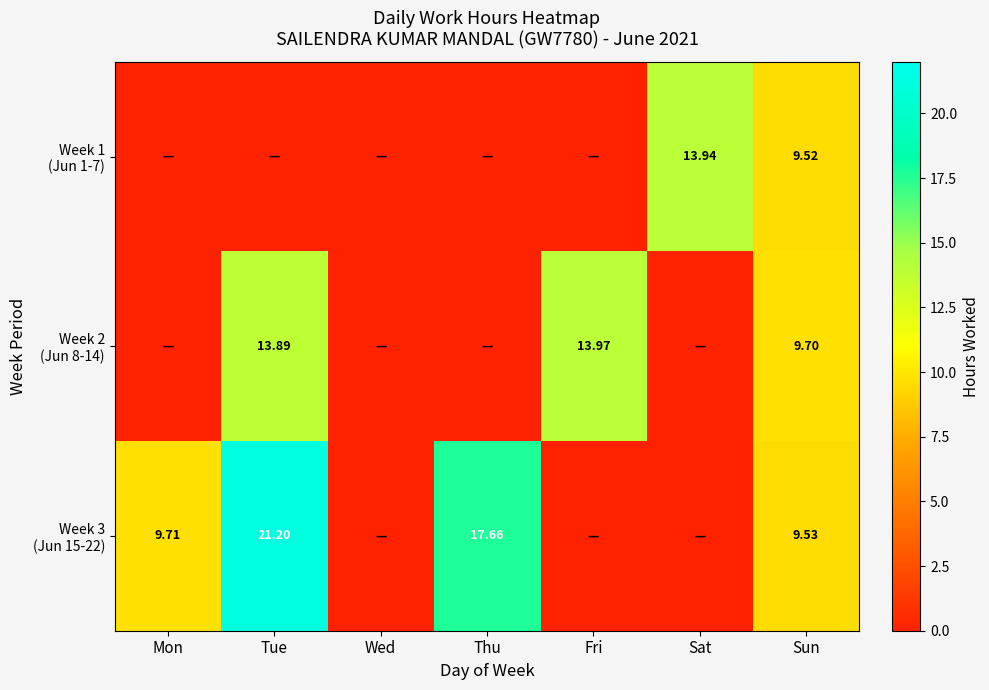

Rank the series by their maximum value, from highest to lowest.

Week 3 (Jun 15-22), Week 2 (Jun 8-14), Week 1 (Jun 1-7)